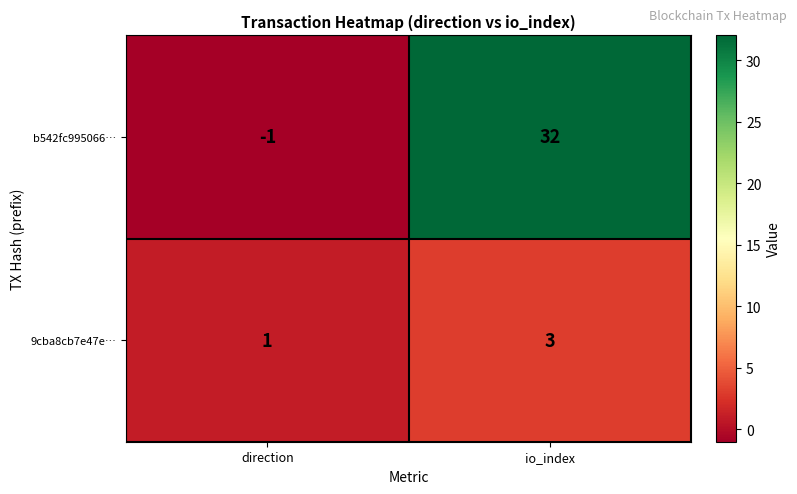

What is the minimum value shown in the chart?

-1